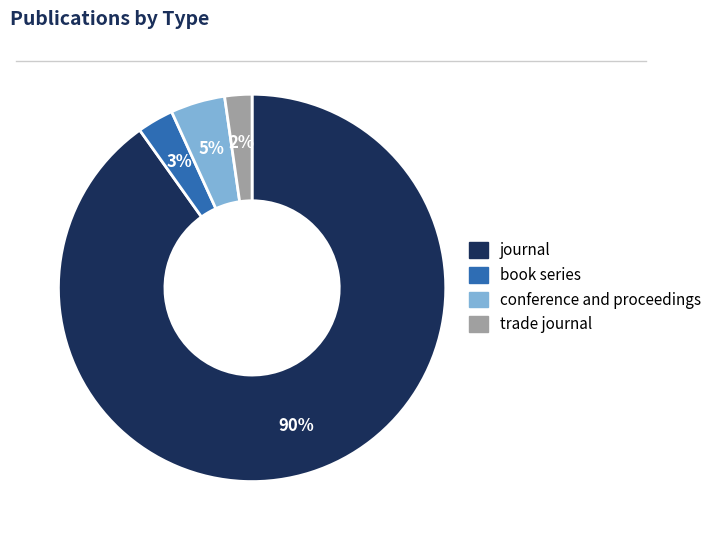

Rank the categories by value from lowest to highest.

trade journal, book series, conference and proceedings, journal